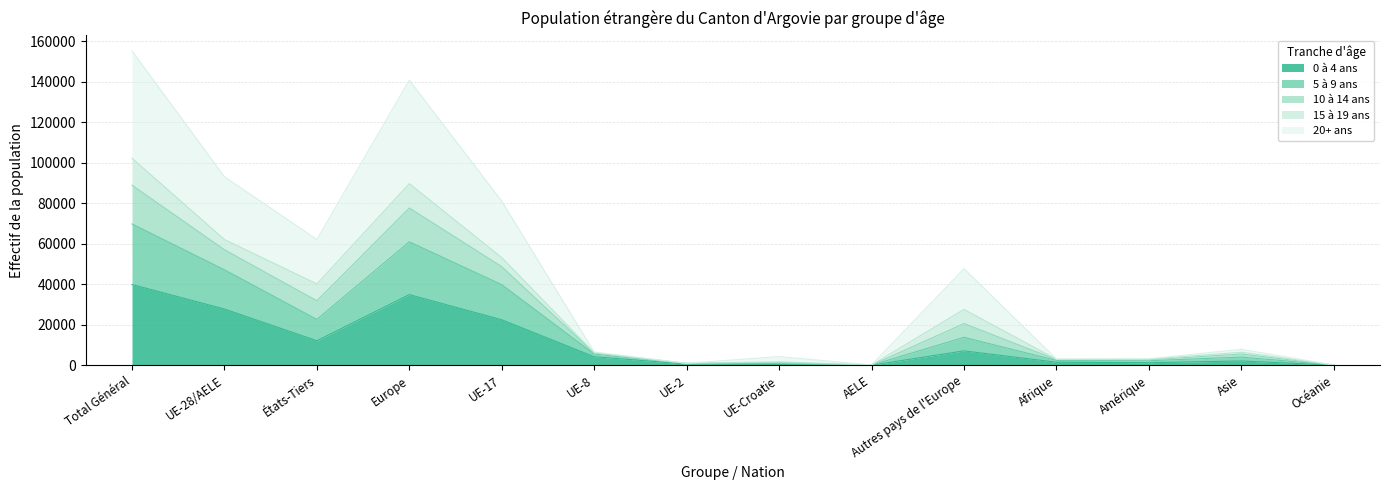

Which category has the highest value in the 0 à 4 ans series?

Total Général